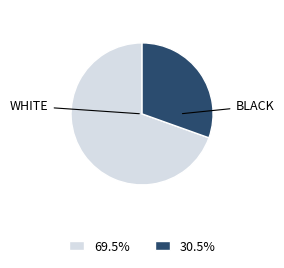

What is the largest slice in the pie chart?

WHITE